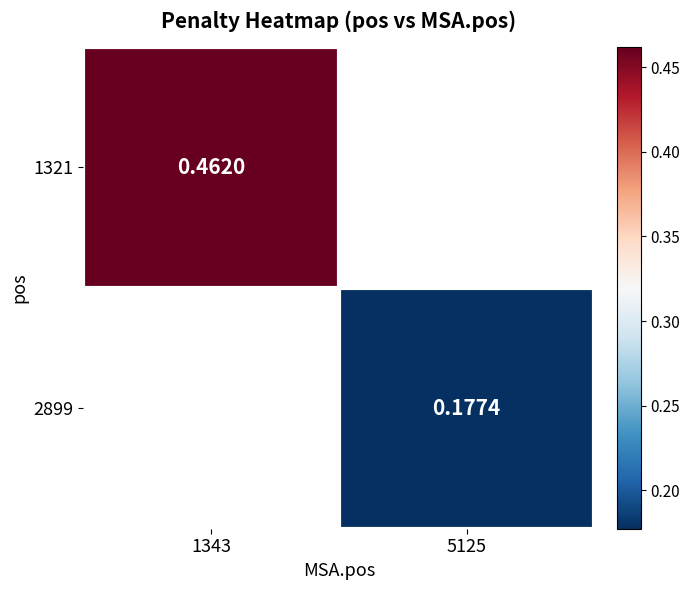

Is the value of 2899 at 5125 greater than the value of 1321 at 1343?

No